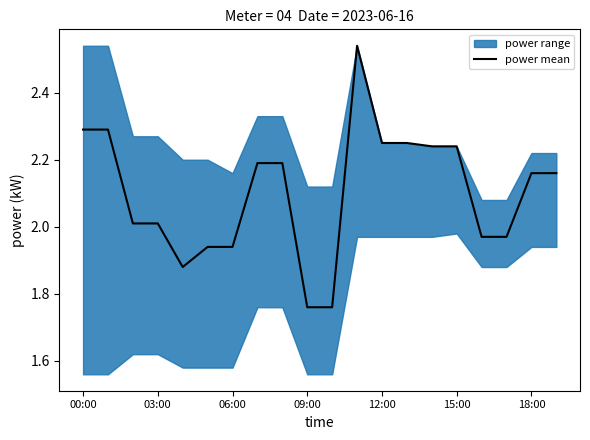

At which category does the chart reach its peak across all series?

11